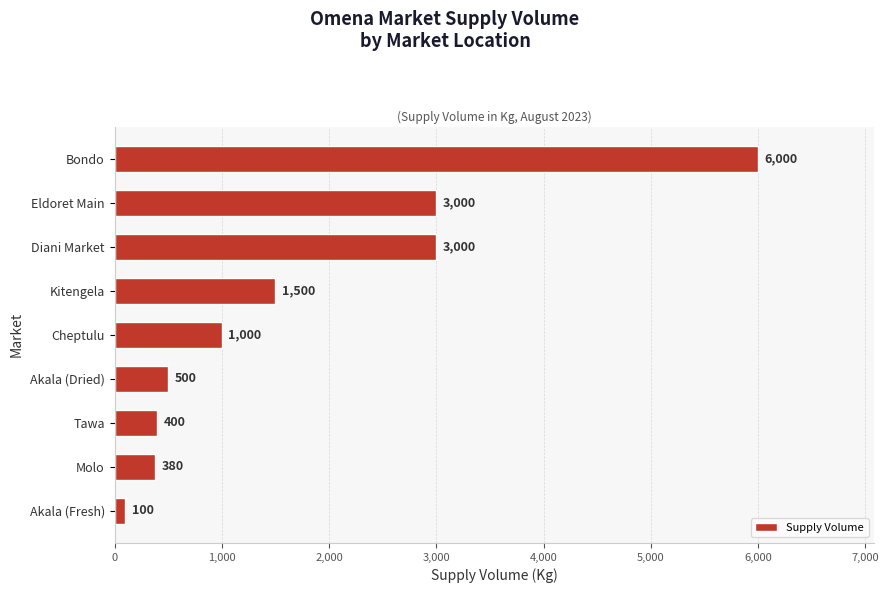

What is the difference between the maximum and minimum values?

5900